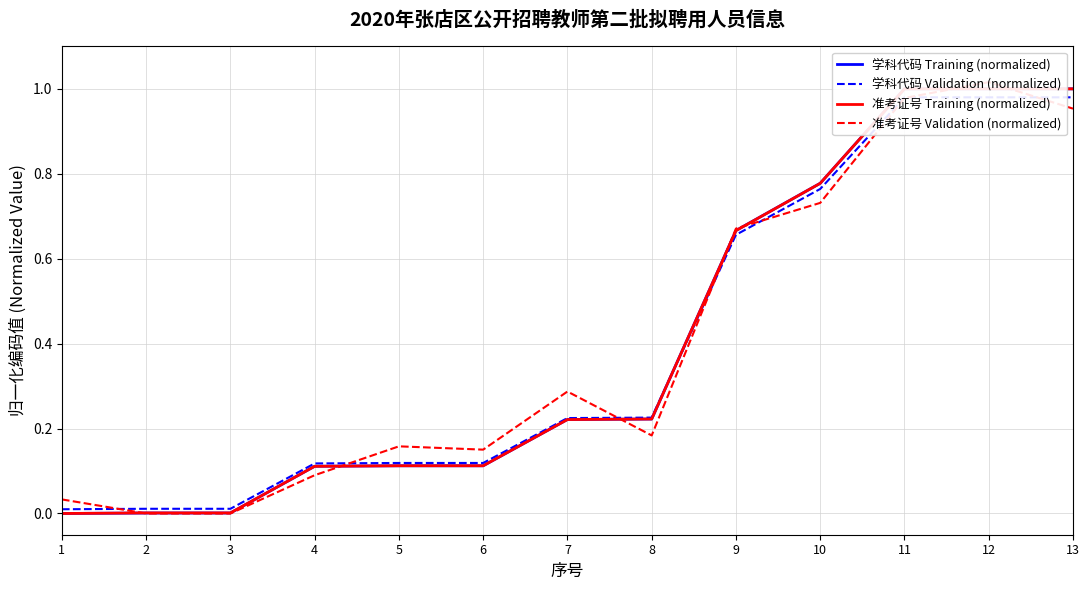

Where do 准考证号 Validation (normalized) and 学科代码 Validation (normalized) first cross each other?

1 and 2